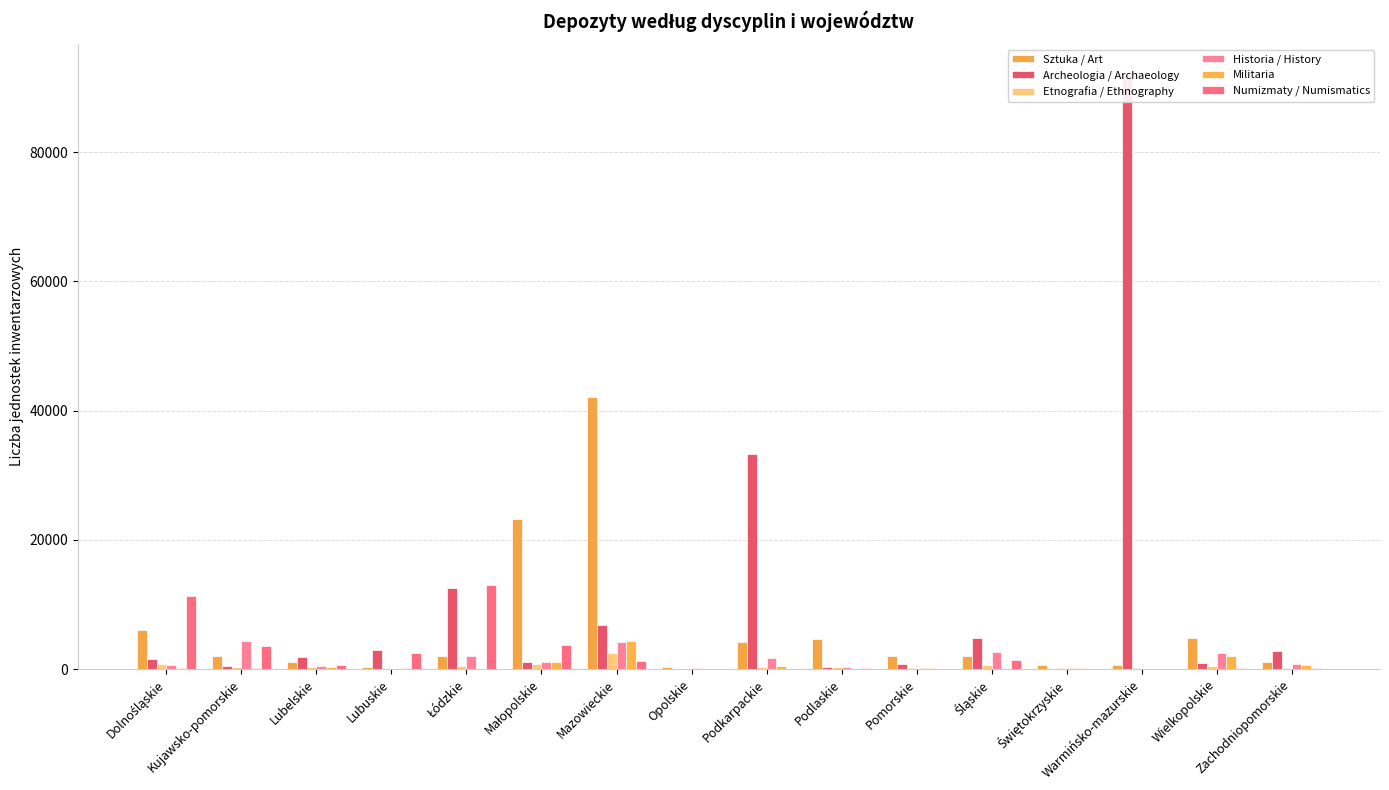

What is the label of the 13th bar from the left?

Świętokrzyskie